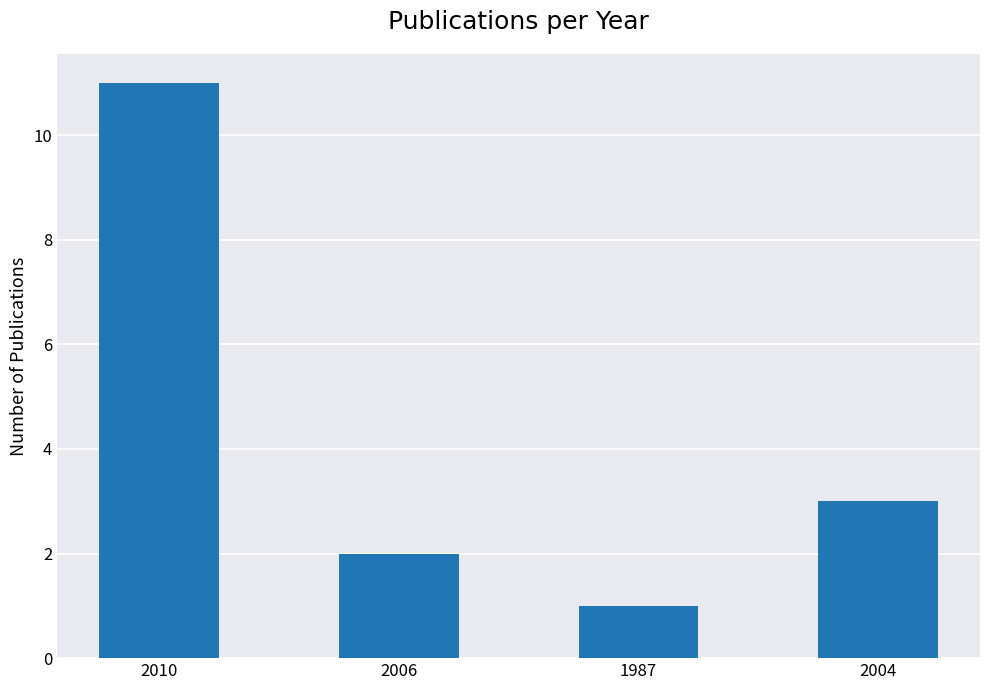

What is the difference between the maximum and minimum values?

10